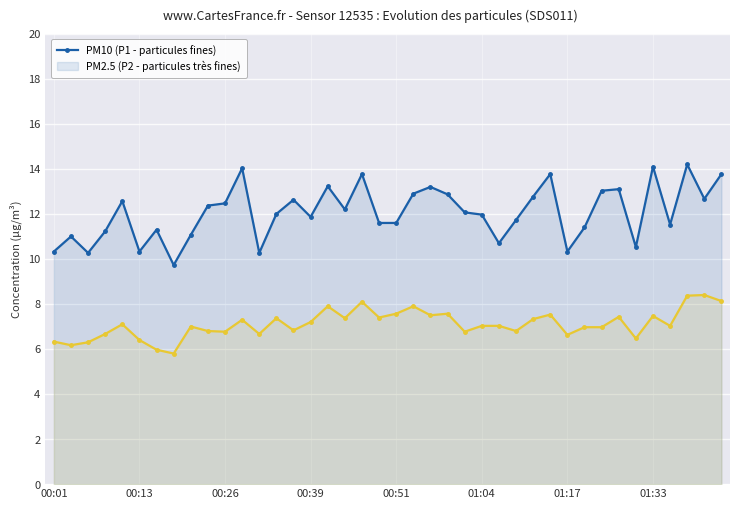

What is the smallest value displayed?

5.8